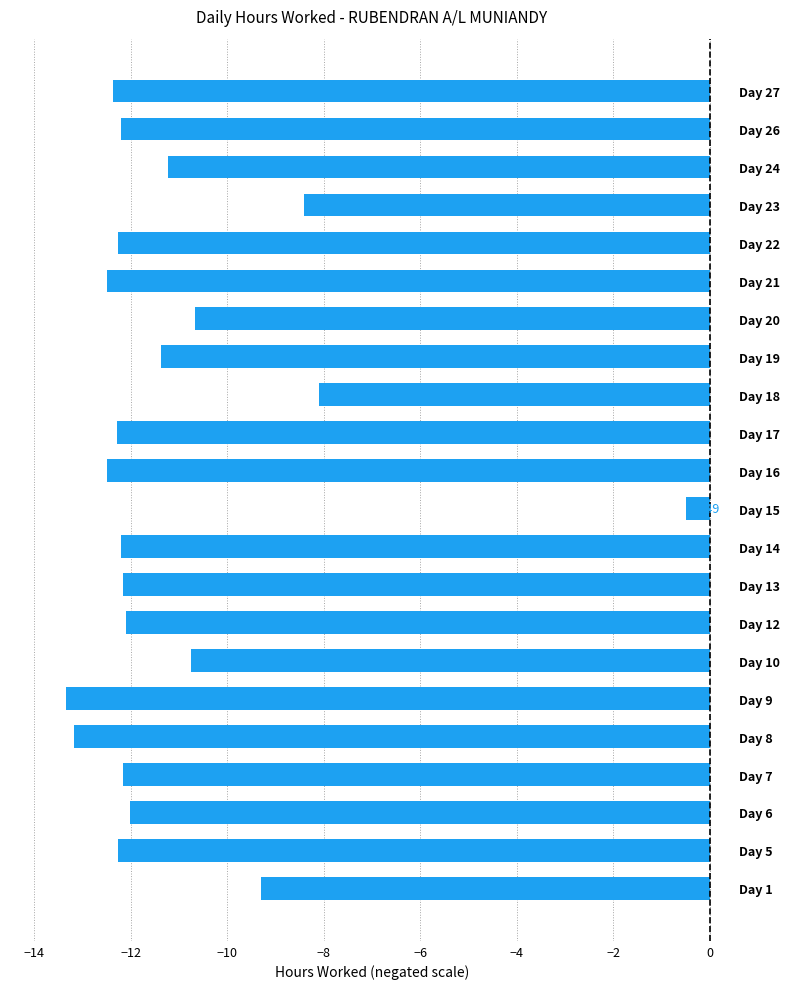

What is the difference between the second highest and second lowest values?

5.1